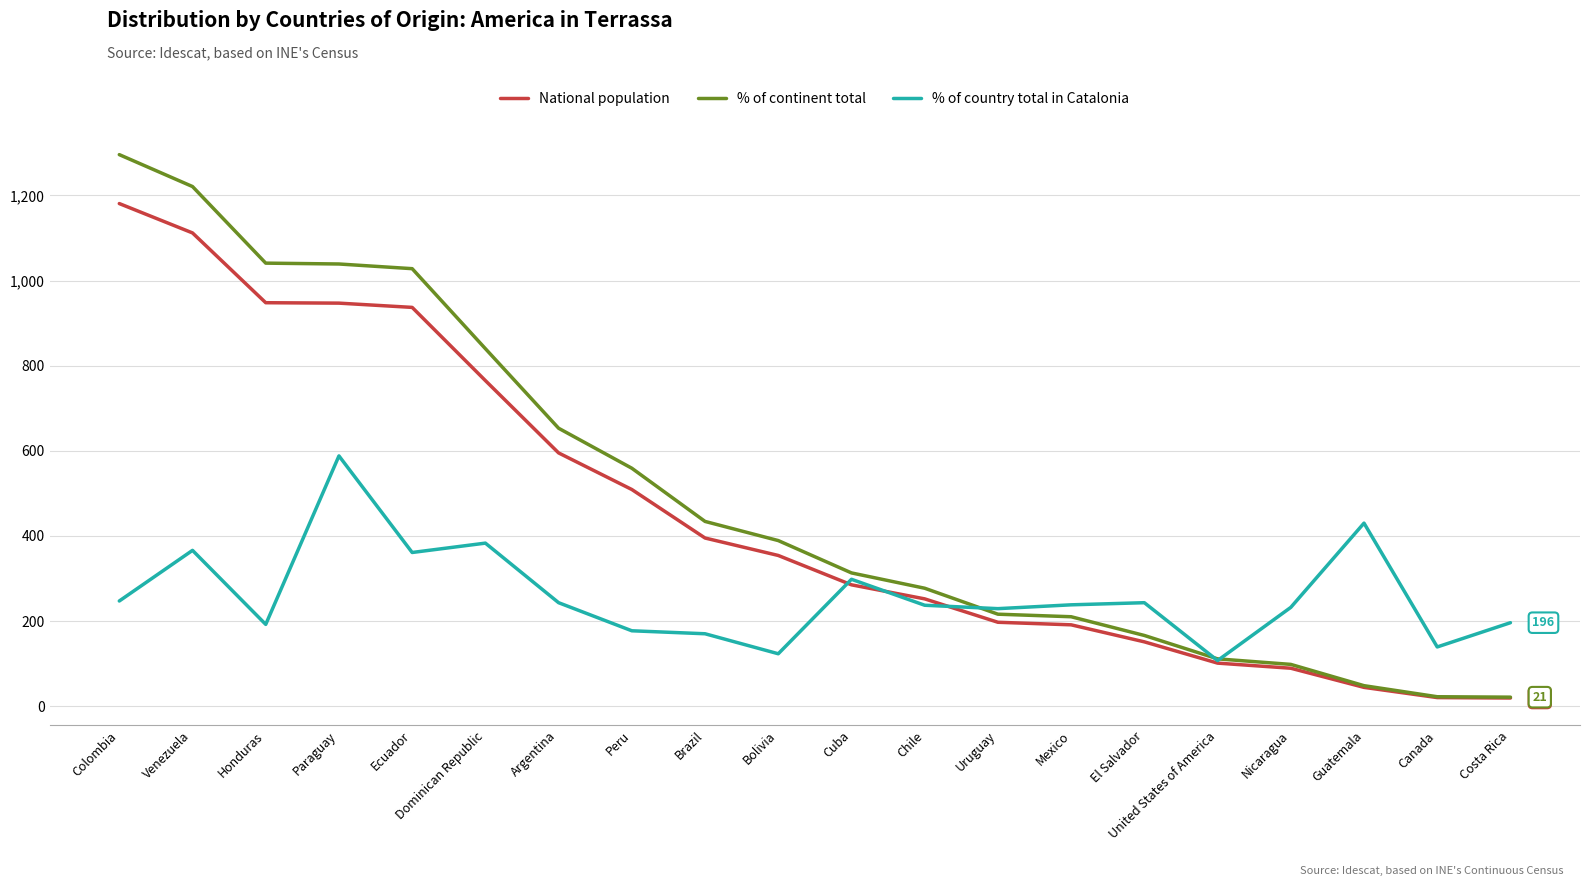

What is the difference between the highest and lowest values at Bolivia?

266